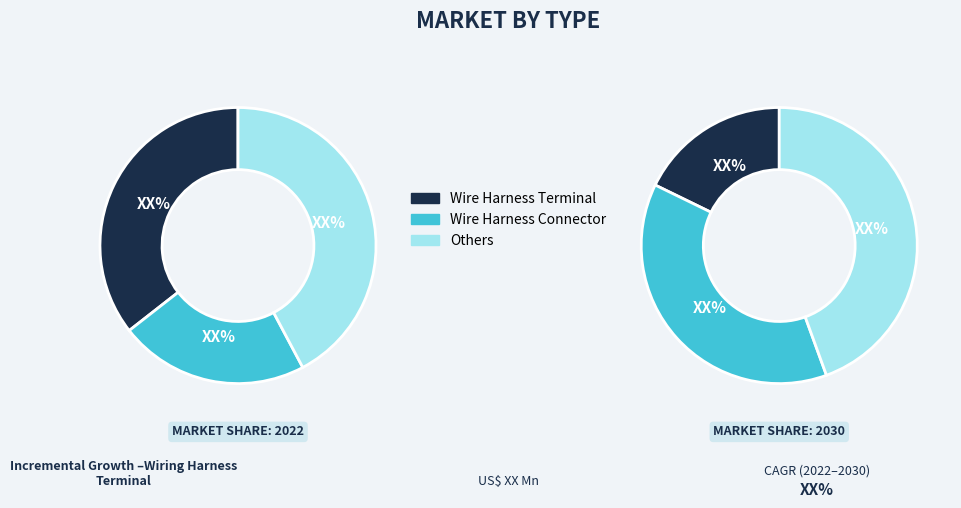

Does 9 represent more than half of the total?

No